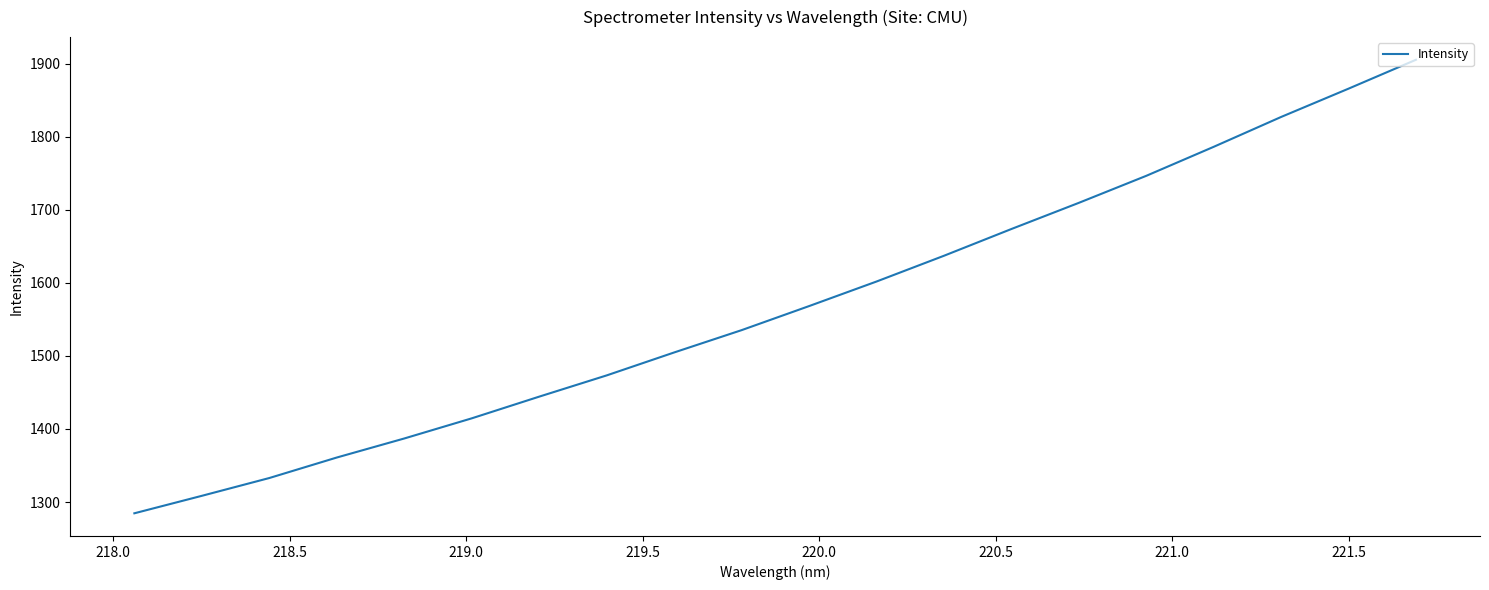

What is the greatest value displayed?

1905.5